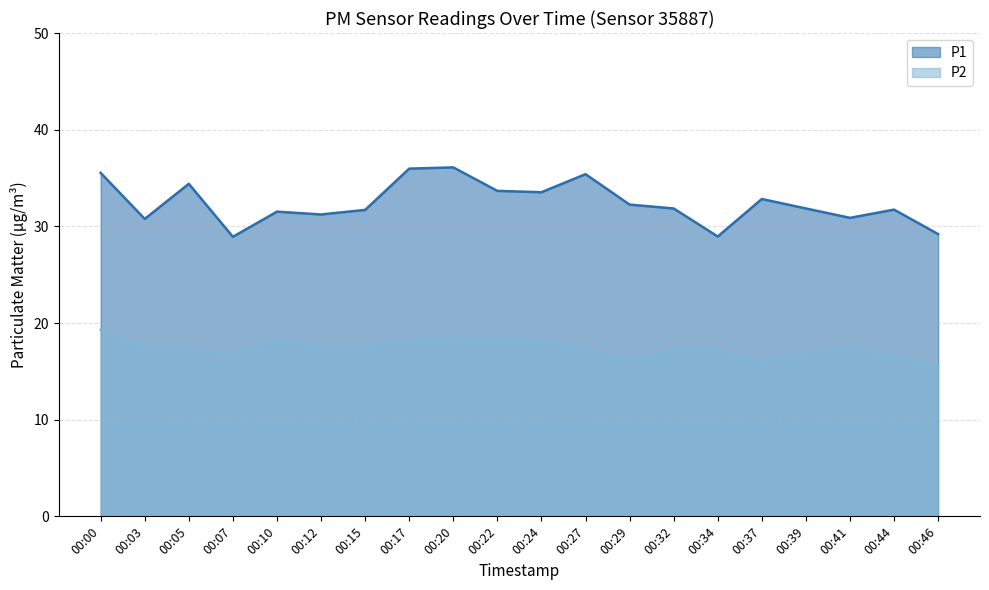

How many data points in P1 are above 31?

15